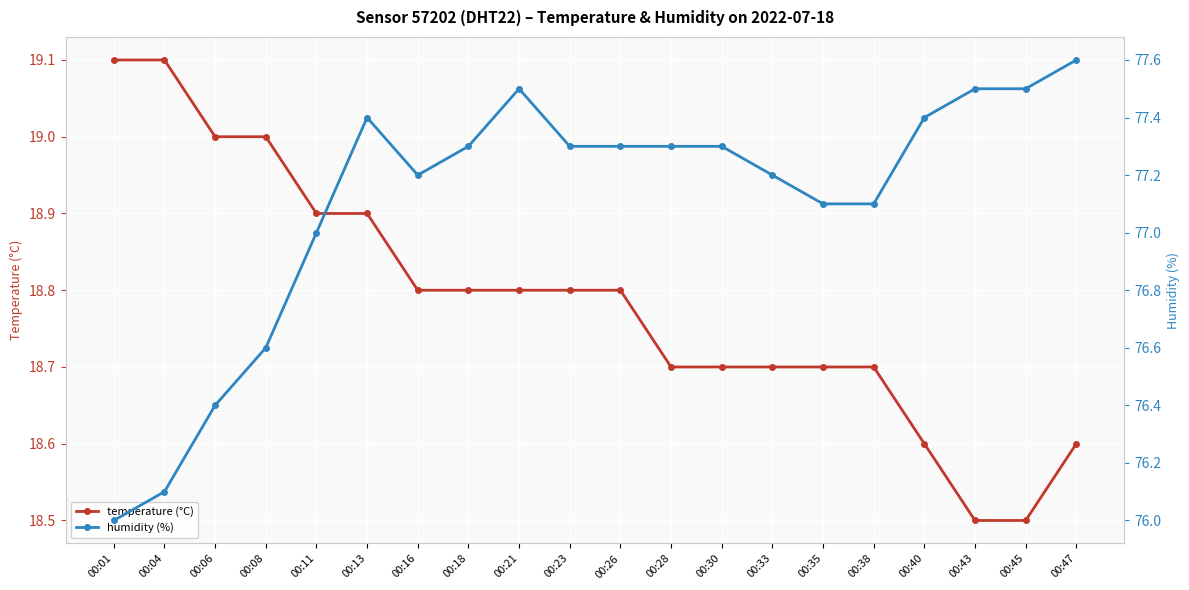

At which category is the sum across all series the highest?

00:13